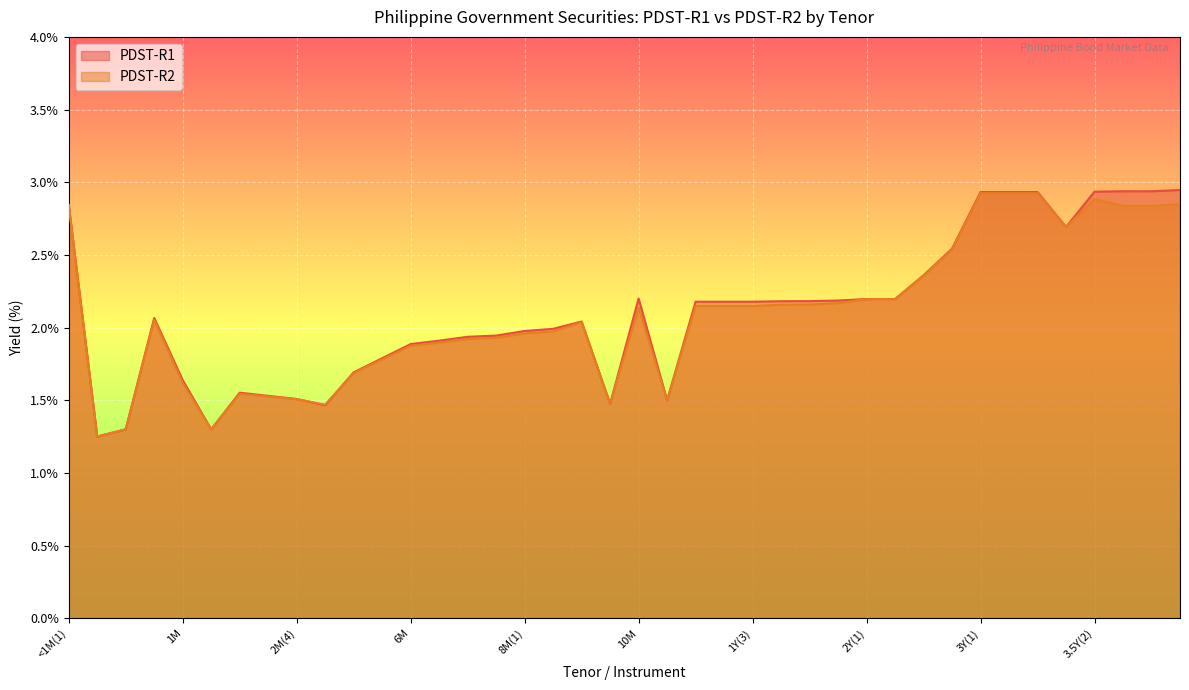

Is it true that PDST-R1 equals 3.4 at 2Y(1)?

False